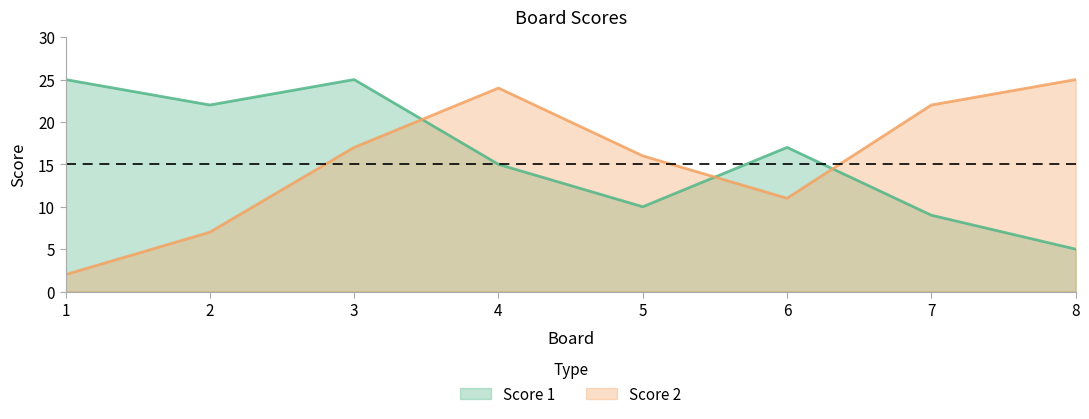

Rank the series by their average value, from highest to lowest.

Score 1, Score 2